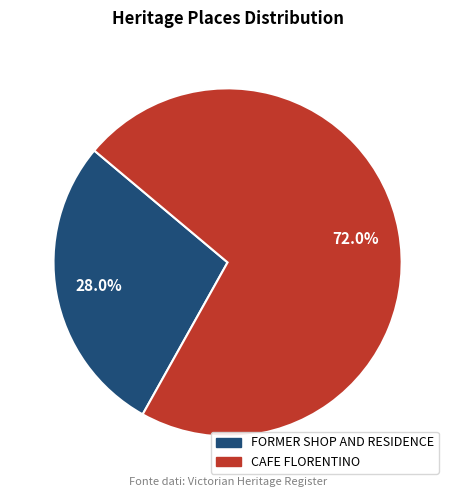

The FORMER SHOP AND RESIDENCE slice represents 14% of the pie. True or false?

False